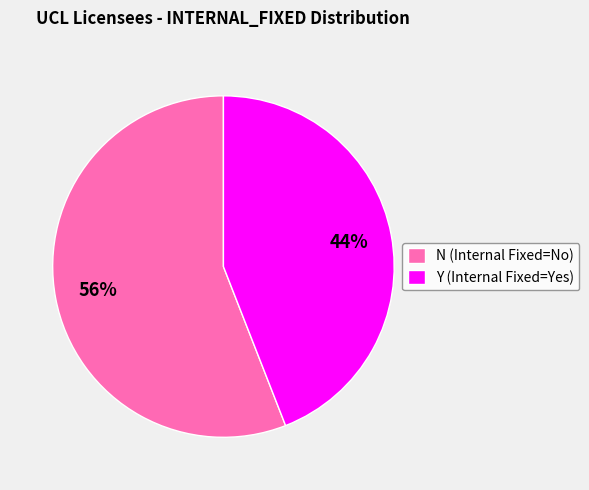

To the nearest percent, what portion does Y represent?

44%